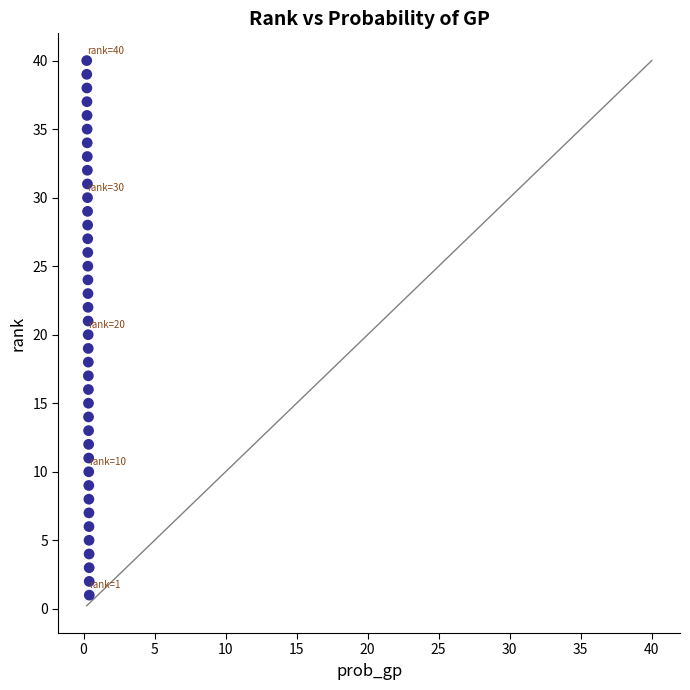

What is the range of Y values (max minus min)?

39